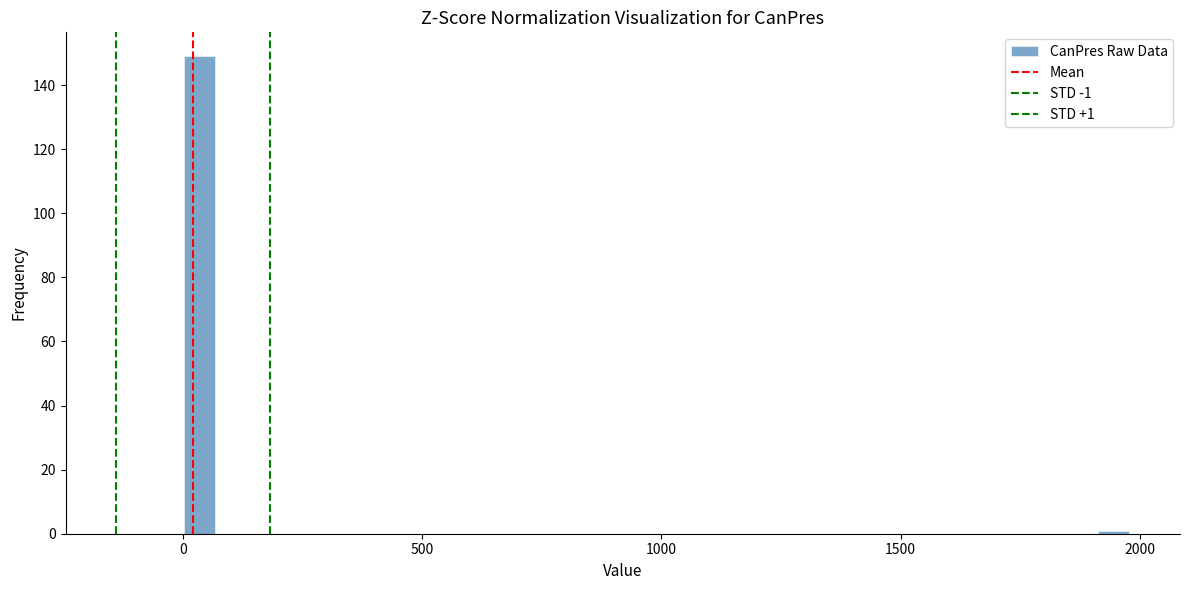

Around what value on the x-axis is the tallest bar? Give the approximate position of its centre, as read against the axis.

50